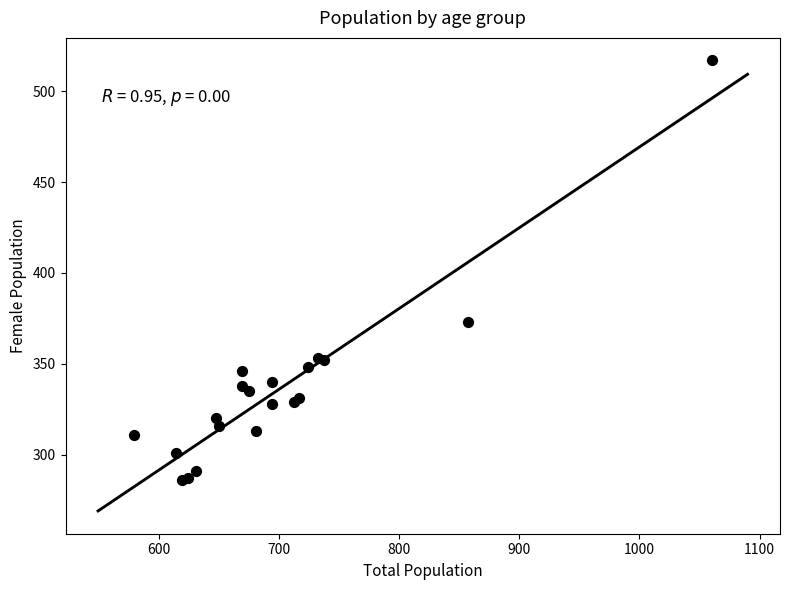

What Y value in the scatter plot is closest to 401?

373